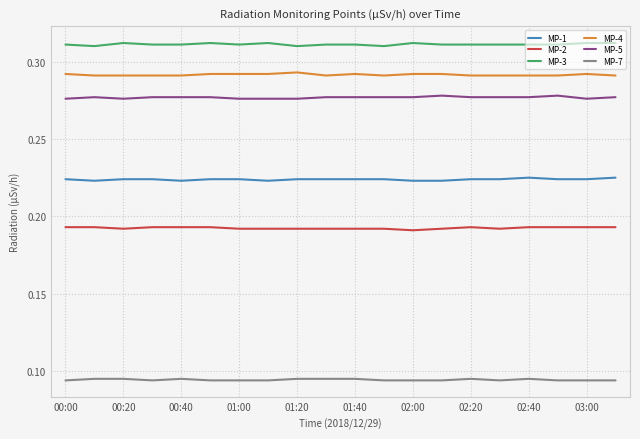

True or false: MP-1 and MP-3 intersect in this chart.

False